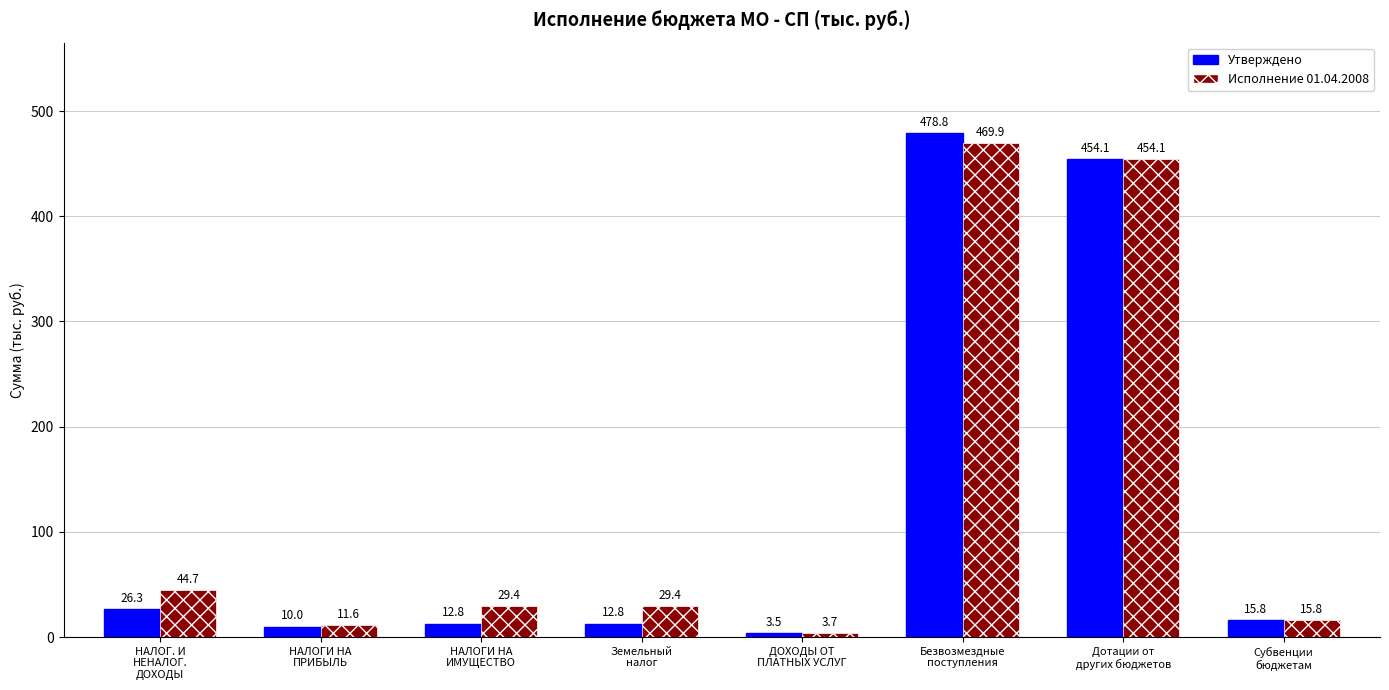

What is the highest value of the Утверждено series?

478.8